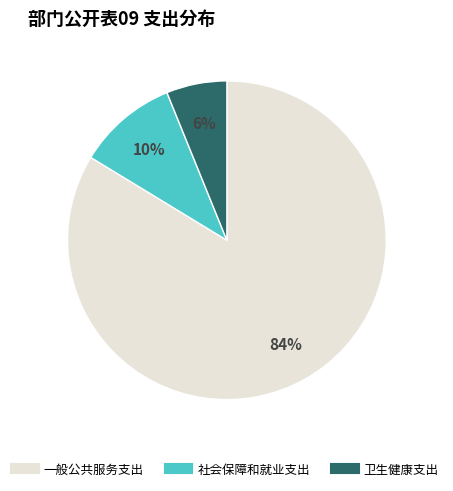

True or false: 社会保障和就业支出 accounts for 1% of the total.

False